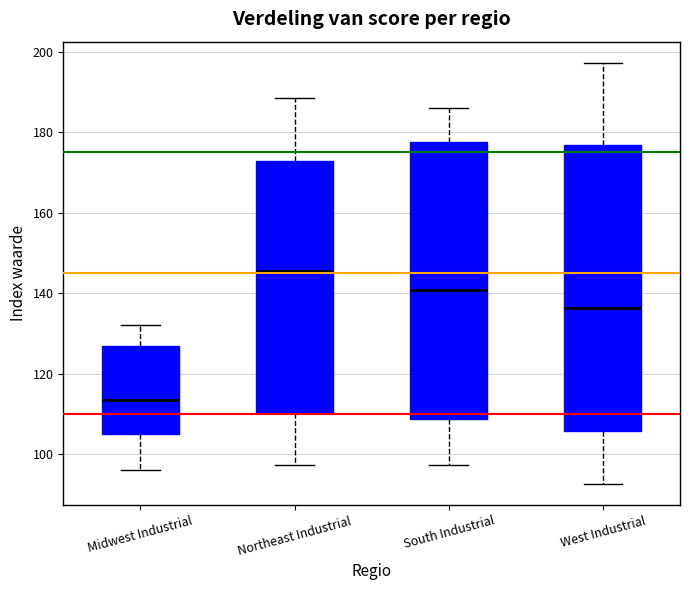

Reading left to right, transcribe this box plot: for each box, give where its median line is, the range the box spans, and where its two whiskers end, as read against the y-axis. The values are not printed on the chart, so give them approximately, as read against the axis.

Midwest Industrial: median 114, box 104 to 126, whiskers 96 to 132
Northeast Industrial: median 146, box 110 to 172, whiskers 98 to 188
South Industrial: median 140, box 108 to 178, whiskers 98 to 186
West Industrial: median 136, box 106 to 176, whiskers 92 to 198